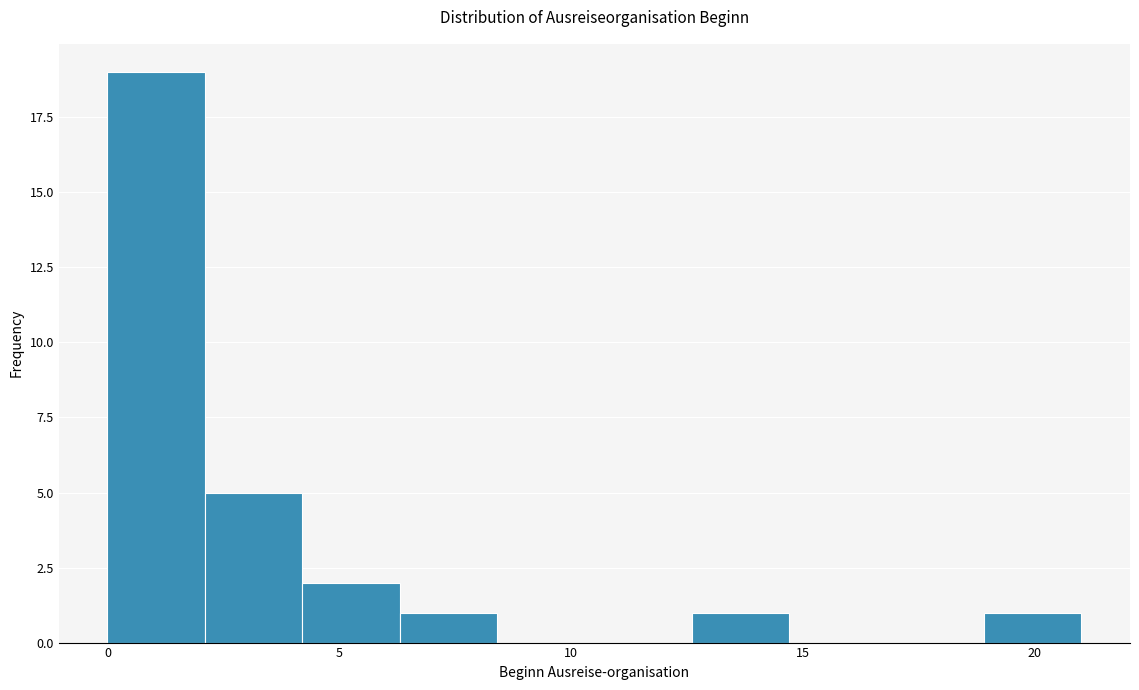

Reading left to right, list every bar in this chart as the range it spans on the x-axis followed by its height. Neither the bar edges nor the heights are printed on the chart, so give them approximately, as read against the axes.

0.0 to 2.1: 19
2.1 to 4.2: 5
4.2 to 6.3: 2
6.3 to 8.4: 1
8.4 to 10.5: 0
10.5 to 12.6: 0
12.6 to 14.7: 1
14.7 to 16.8: 0
16.8 to 18.9: 0
18.9 to 21.0: 1